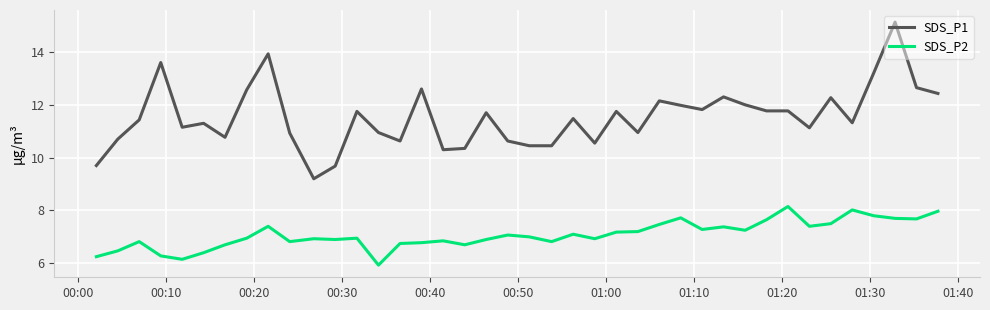

Which series has the largest range (max minus min)?

SDS_P1